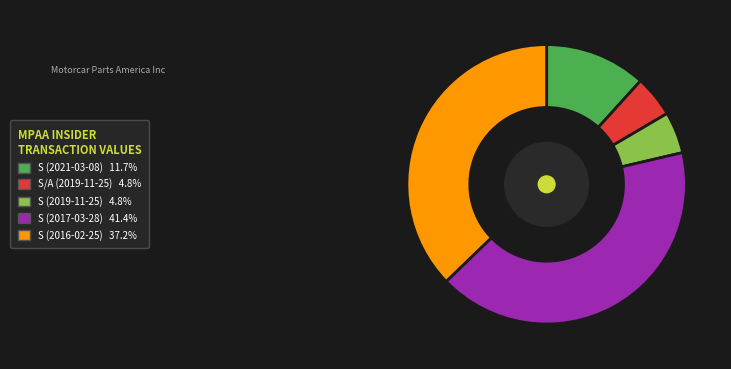

Approximately how many times larger is the value at S (2017-03-28) compared to S (2016-02-25)?

1.1